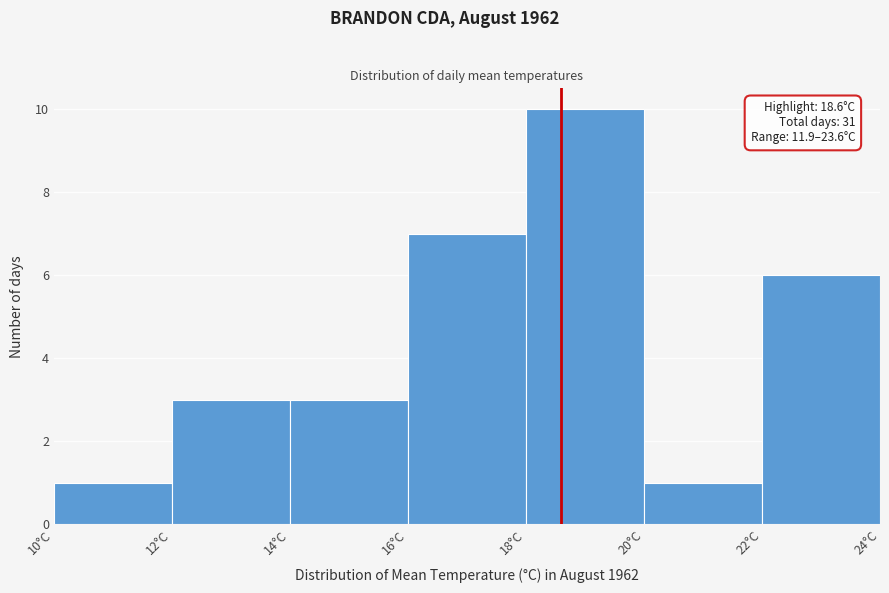

Which range on the x-axis has the tallest bar?

18 to 20